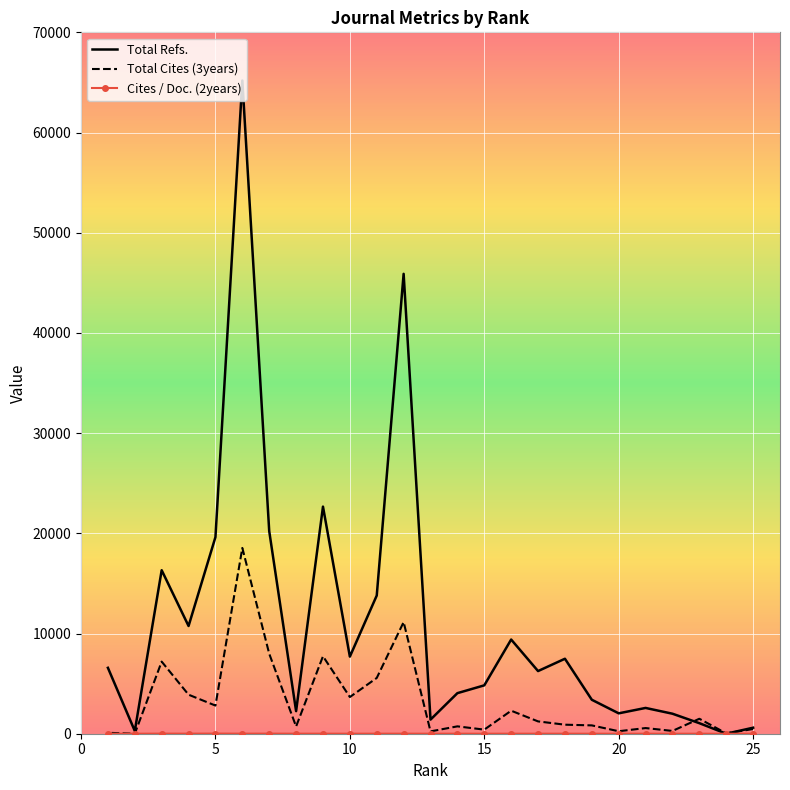

Which category has the highest value in the Total Refs. series?

6